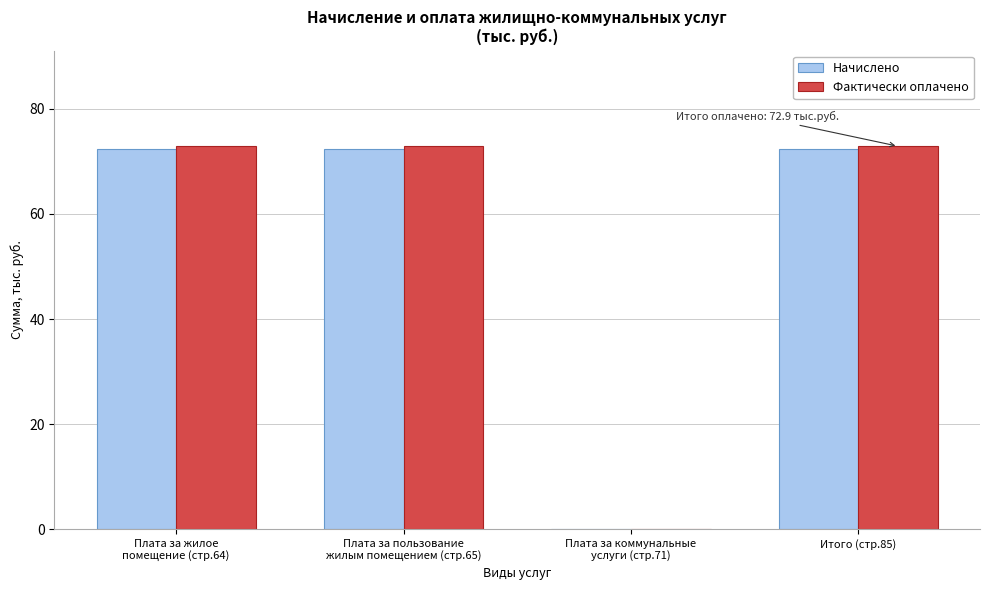

What is the total value across all series at Итого (стр.85)?

145.3